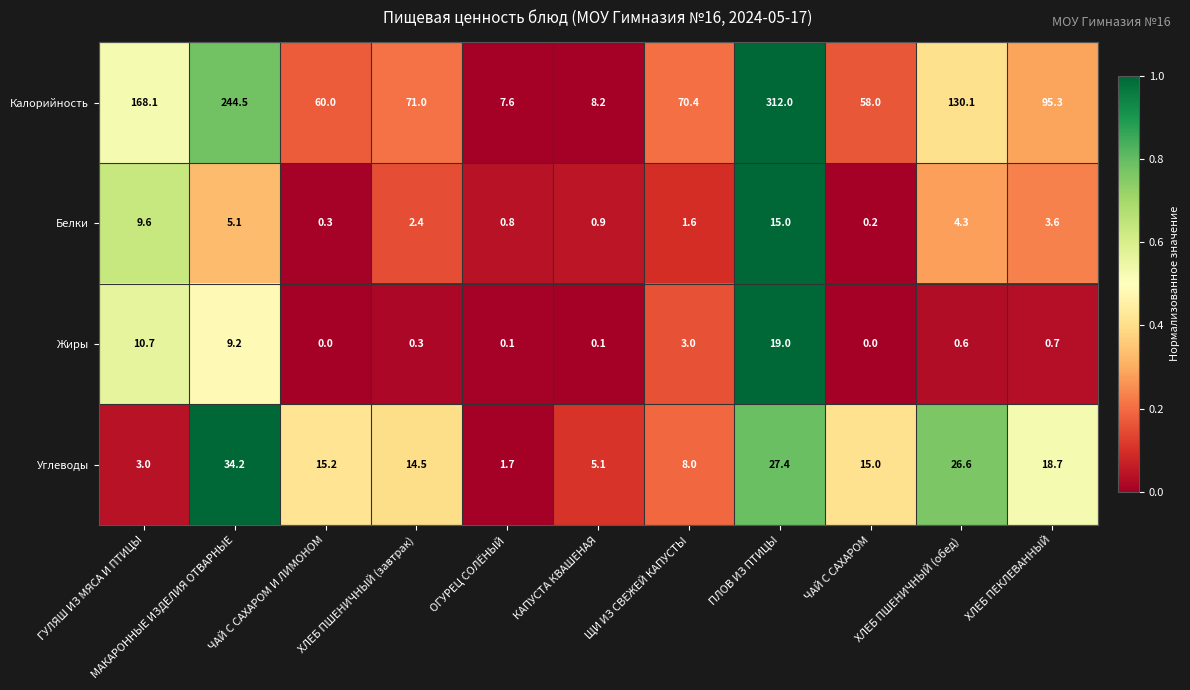

List the labels in order of Белки value, largest first.

ПЛОВ ИЗ ПТИЦЫ, ГУЛЯШ ИЗ МЯСА И ПТИЦЫ, МАКАРОННЫЕ ИЗДЕЛИЯ ОТВАРНЫЕ, ХЛЕБ ПШЕНИЧНЫЙ (обед), ХЛЕБ ПЕКЛЕВАННЫЙ, ХЛЕБ ПШЕНИЧНЫЙ (завтрак), ЩИ ИЗ СВЕЖЕЙ КАПУСТЫ, КАПУСТА КВАШЕНАЯ, ОГУРЕЦ СОЛЁНЫЙ, ЧАЙ С САХАРОМ И ЛИМОНОМ, ЧАЙ С САХАРОМ